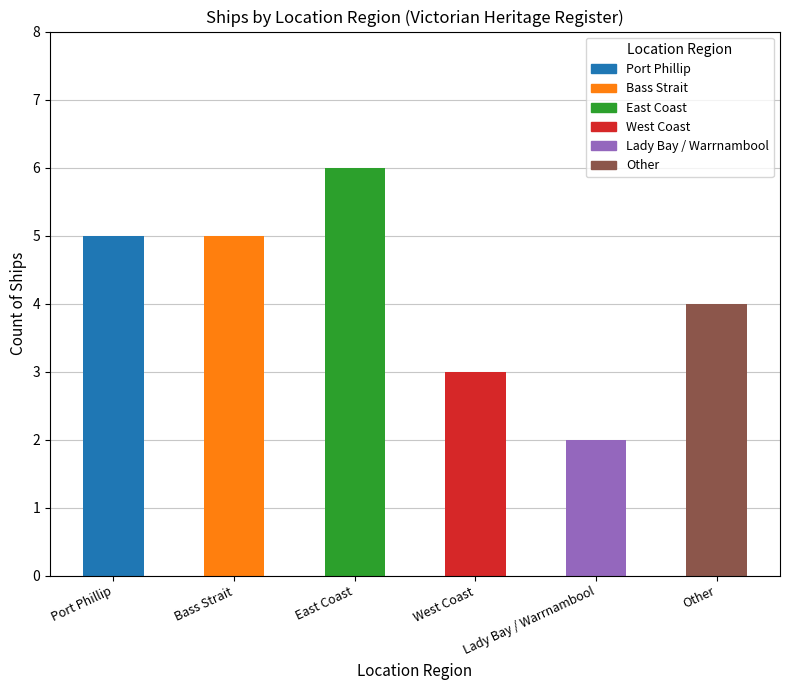

What is the sum of all values?

25